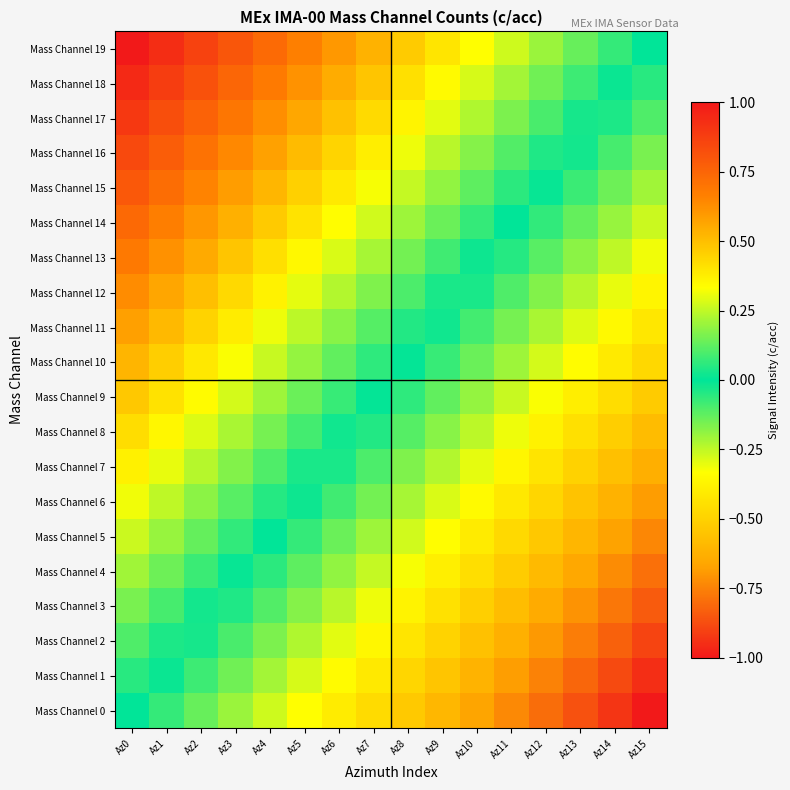

Which series has the largest range (max minus min)?

Mass Channel 0